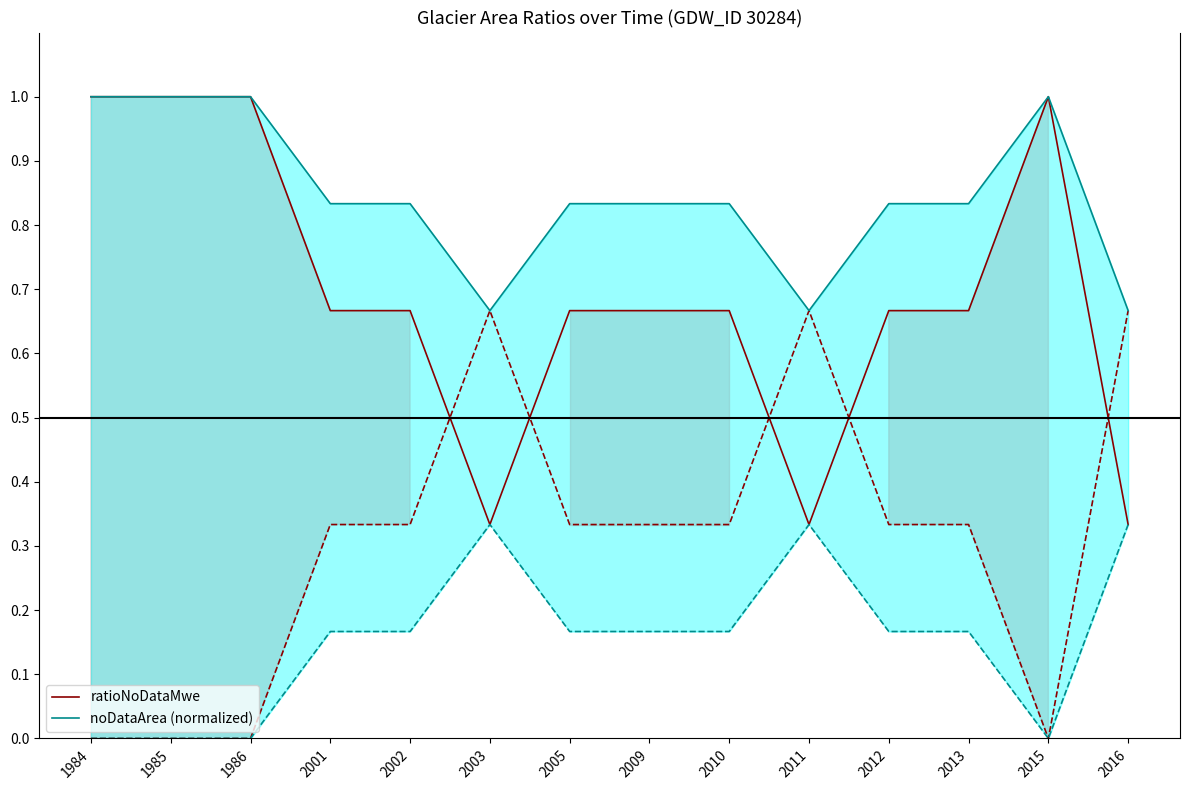

What is the sum of the ratioNoDataMwe values at 2001 and 2013?

1.3